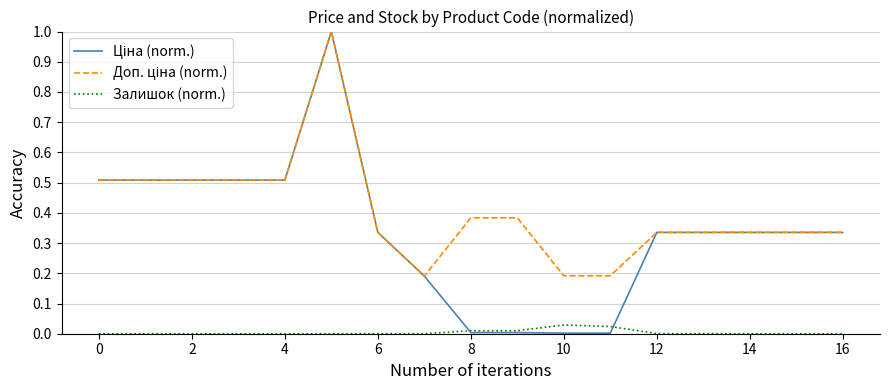

What is the maximum value shown in the chart?

1.0